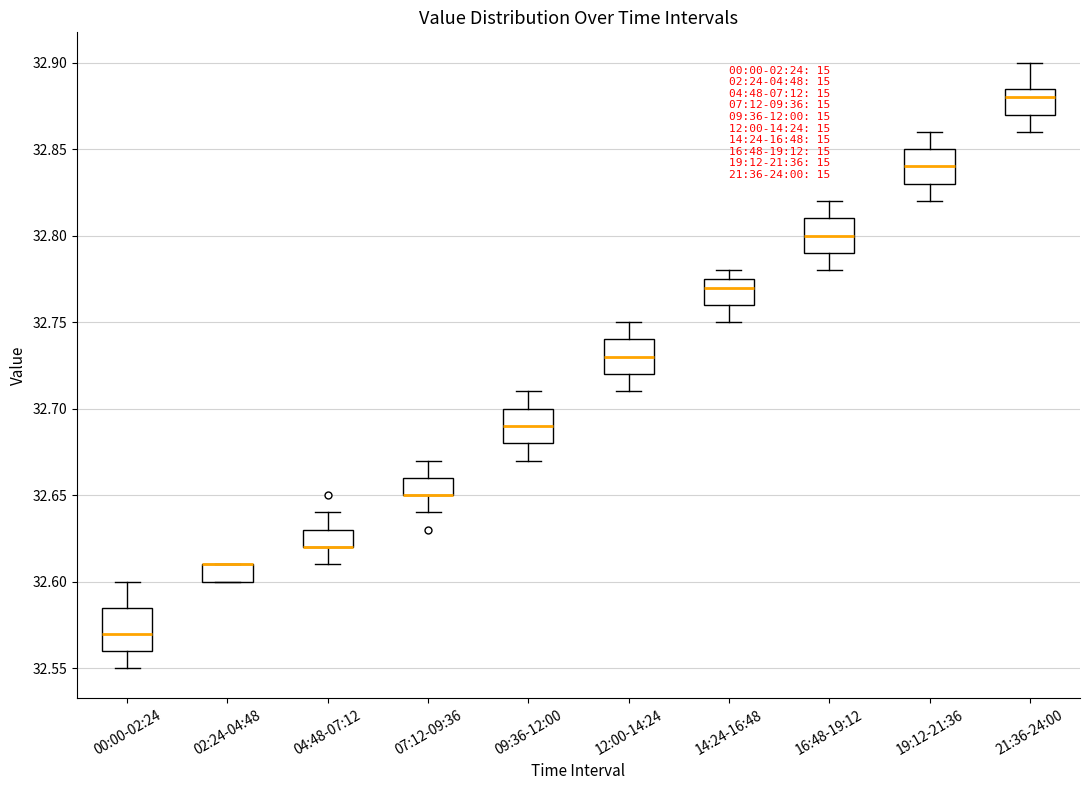

Reading left to right, transcribe this box plot: for each box, give where its median line is, the range the box spans, and where its two whiskers end, as read against the y-axis. The values are not printed on the chart, so give them approximately, as read against the axis.

00:00-02:24: median 32.570, box 32.560 to 32.585, whiskers 32.550 to 32.600
02:24-04:48: median 32.610 (drawn on the box's upper edge), box 32.600 to 32.610, whiskers 32.600 to 32.610
04:48-07:12: median 32.620 (drawn on the box's lower edge), box 32.620 to 32.630, whiskers 32.610 to 32.640
07:12-09:36: median 32.650 (drawn on the box's lower edge), box 32.650 to 32.660, whiskers 32.640 to 32.670
09:36-12:00: median 32.690, box 32.680 to 32.700, whiskers 32.670 to 32.710
12:00-14:24: median 32.730, box 32.720 to 32.740, whiskers 32.710 to 32.750
14:24-16:48: median 32.770, box 32.760 to 32.775, whiskers 32.750 to 32.780
16:48-19:12: median 32.800, box 32.790 to 32.810, whiskers 32.780 to 32.820
19:12-21:36: median 32.840, box 32.830 to 32.850, whiskers 32.820 to 32.860
21:36-24:00: median 32.880, box 32.870 to 32.885, whiskers 32.860 to 32.900